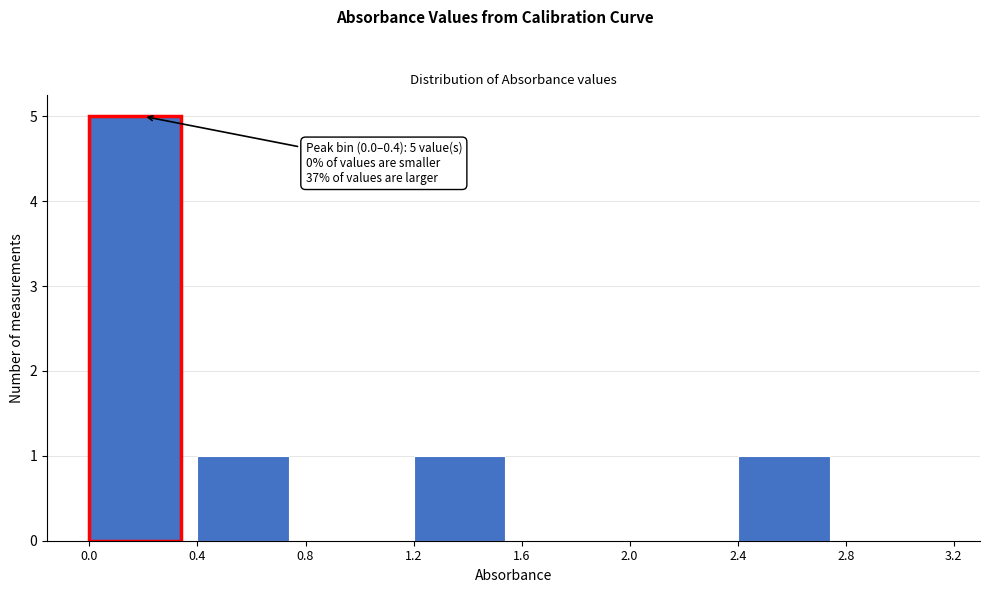

Over which range of the x-axis is the bar tallest?

0.0 to 0.4